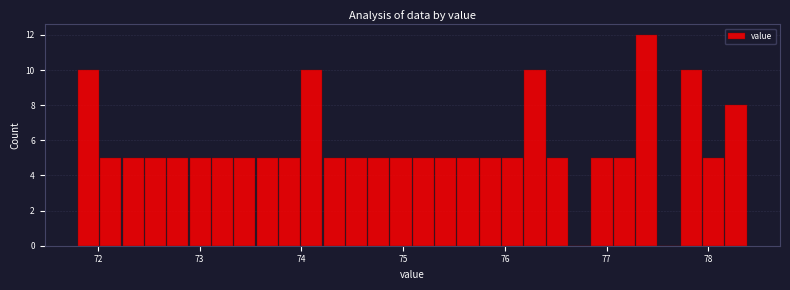

Read against the x-axis, roughly where is the centre of the tallest bar?

77.4